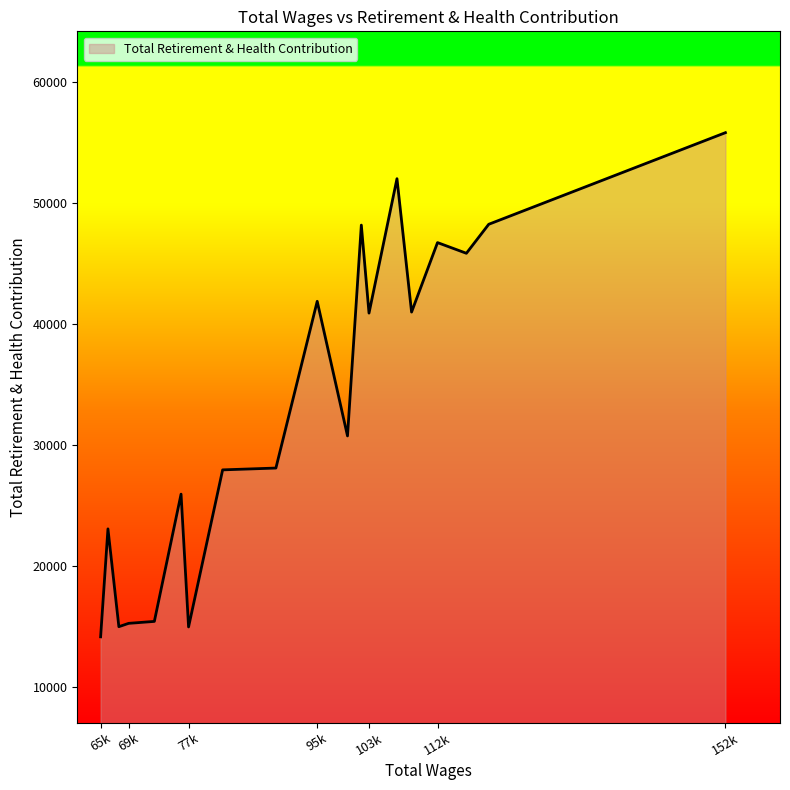

What is the minimum value shown in the chart?

14168